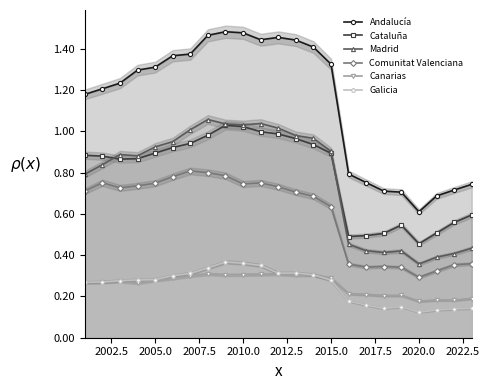

True or false: Cataluña has more than 2 points higher than both neighbors.

False